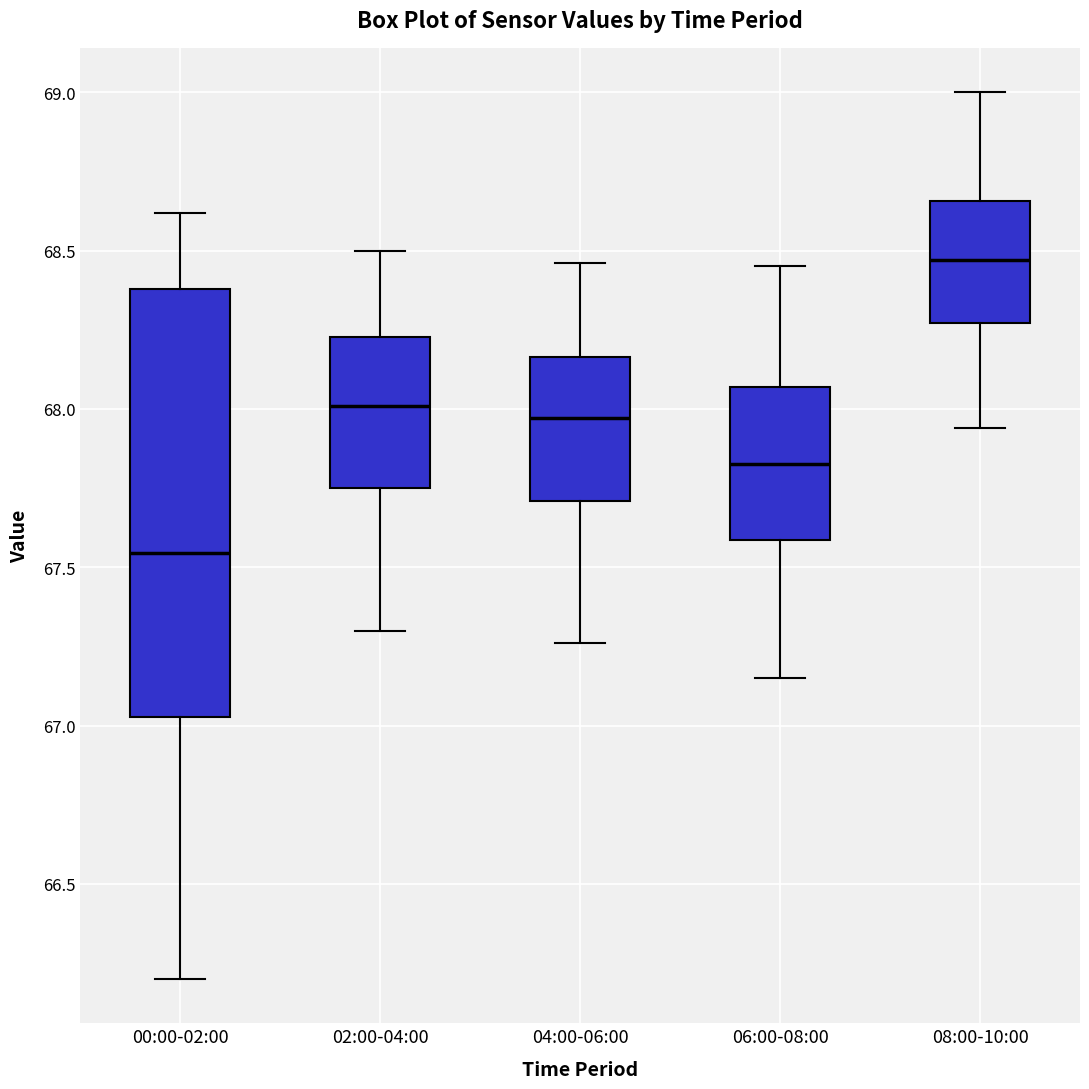

Reading left to right, read every box against the y-axis: the position of its median line, the range the box covers, and the ends of its whiskers. The values are not printed on the chart, so give them approximately, as read against the axis.

00:00-02:00: median 67.55, box 67.05 to 68.40, whiskers 66.20 to 68.60
02:00-04:00: median 68.00, box 67.75 to 68.25, whiskers 67.30 to 68.50
04:00-06:00: median 67.95, box 67.70 to 68.15, whiskers 67.25 to 68.45
06:00-08:00: median 67.85, box 67.60 to 68.05, whiskers 67.15 to 68.45
08:00-10:00: median 68.45, box 68.25 to 68.65, whiskers 67.95 to 69.00